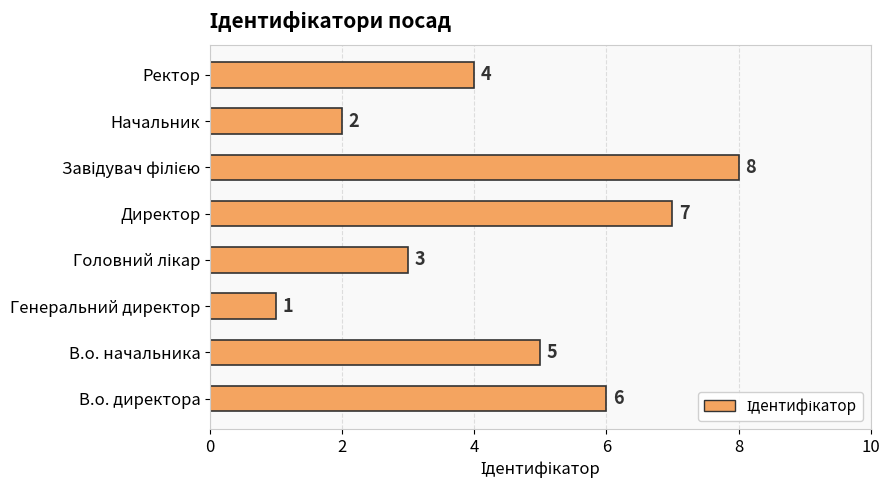

How many values are below 5?

4